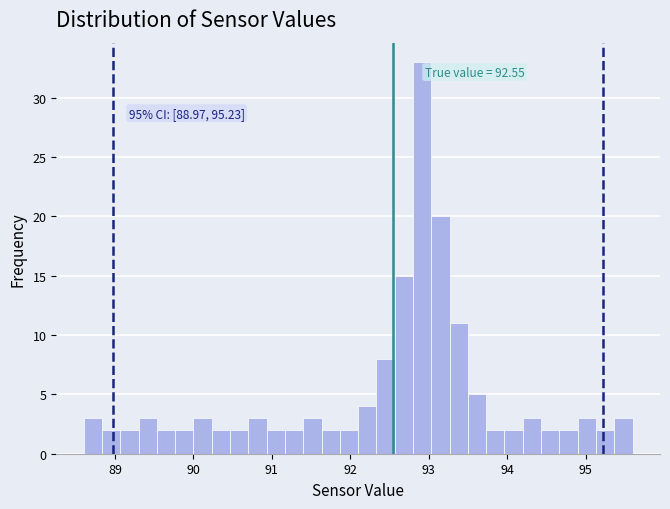

Around what value on the x-axis is the tallest bar? Give the approximate position of its centre, as read against the axis.

92.9